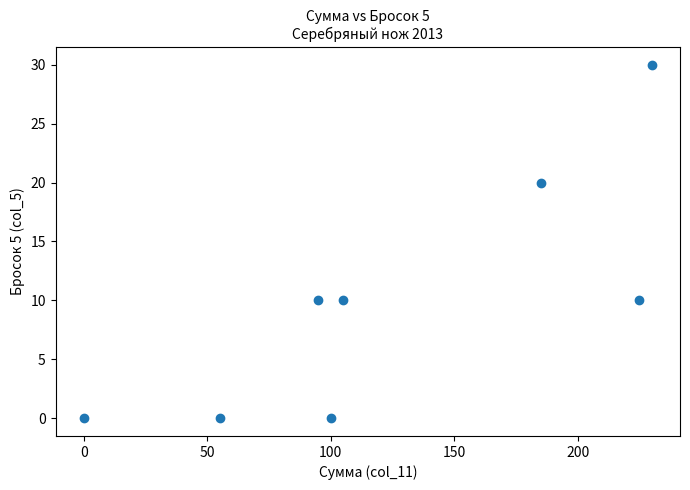

What is the range of X values (max minus min)?

230